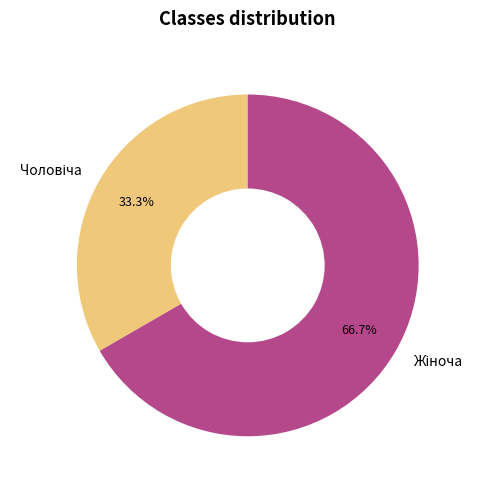

Is there any slice that represents more than half of the pie?

Yes